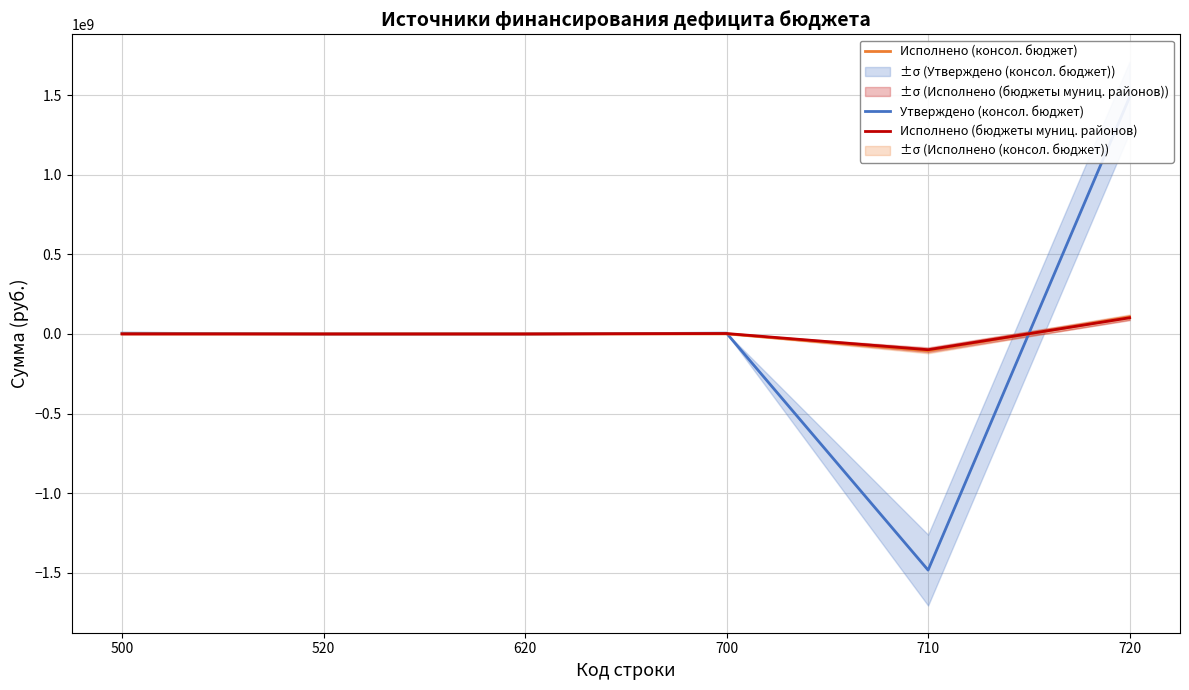

True or false: Исполнено (консол. бюджет) and Исполнено (бюджеты муниц. районов) cross at least once.

True